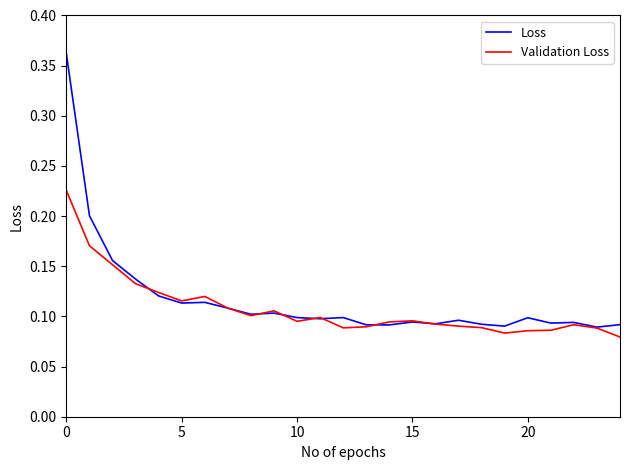

Which series has the widest spread of values?

Loss